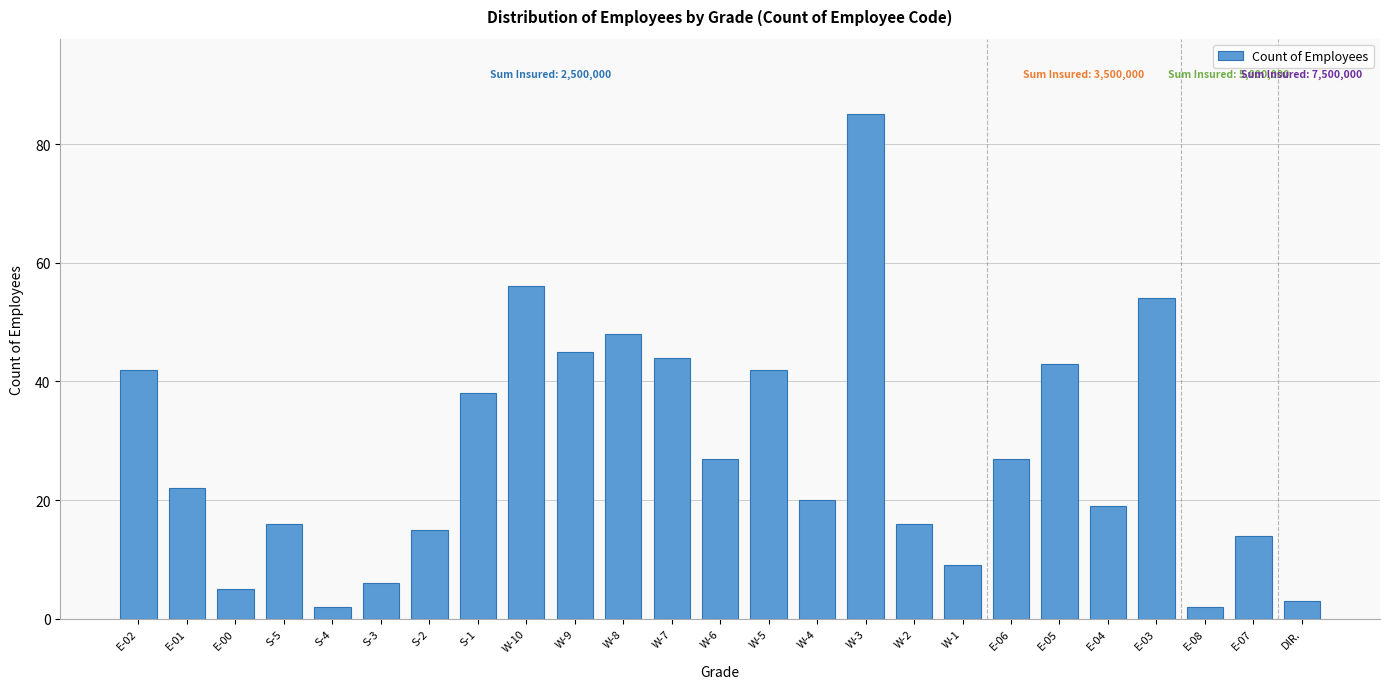

Reading left to right, transcribe all the data shown in this chart.

E-02=42	E-01=22	E-00=5	S-5=16	S-4=2	S-3=6	S-2=15	S-1=38	W-10=56	W-9=45	W-8=48	W-7=44	W-6=27	W-5=42	W-4=20	W-3=85	W-2=16	W-1=9	E-06=27	E-05=43	E-04=19	E-03=54	E-08=2	E-07=14	DIR.=3